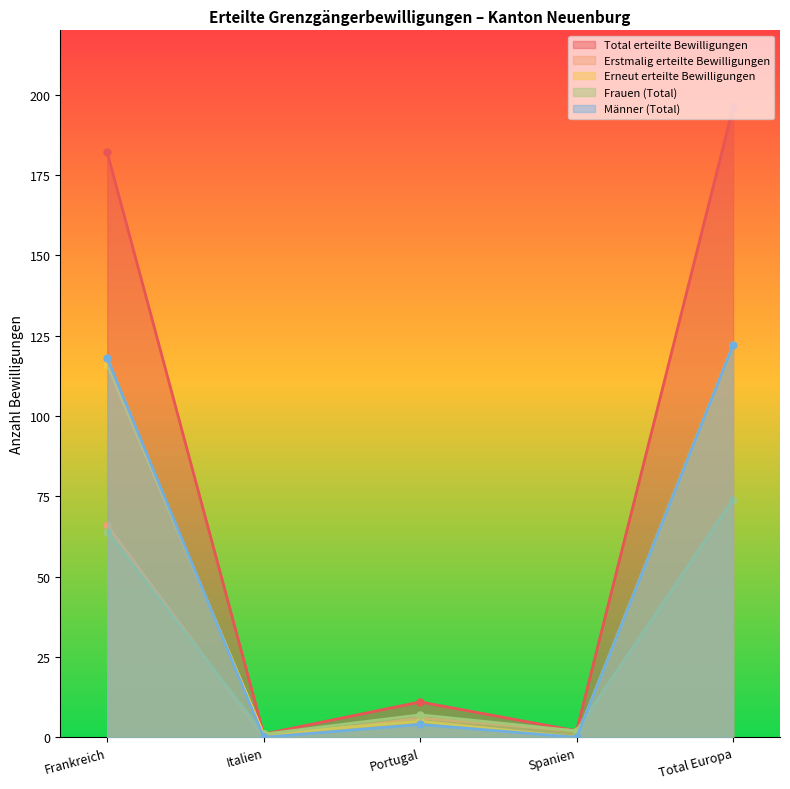

Which series has the largest total across all categories?

Total erteilte Bewilligungen